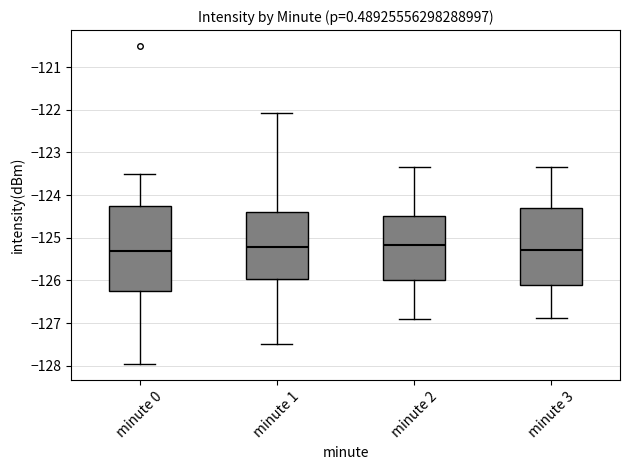

Where is the lower edge of the box for minute 0 on the y-axis? The values are not printed on the chart, so give them approximately, as read against the axis.

-126.2